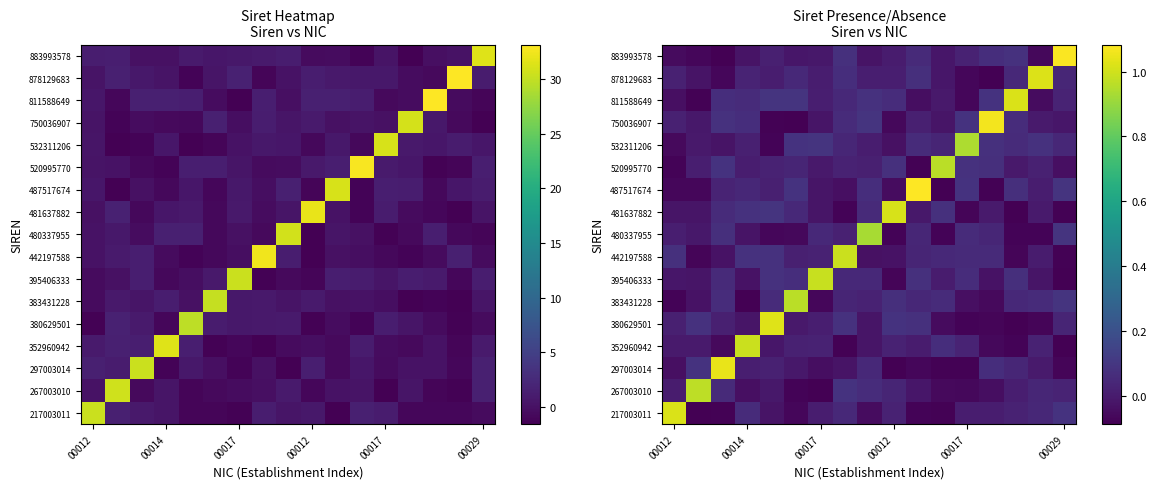

What is the spread (max minus min) of values at 15?

1.1